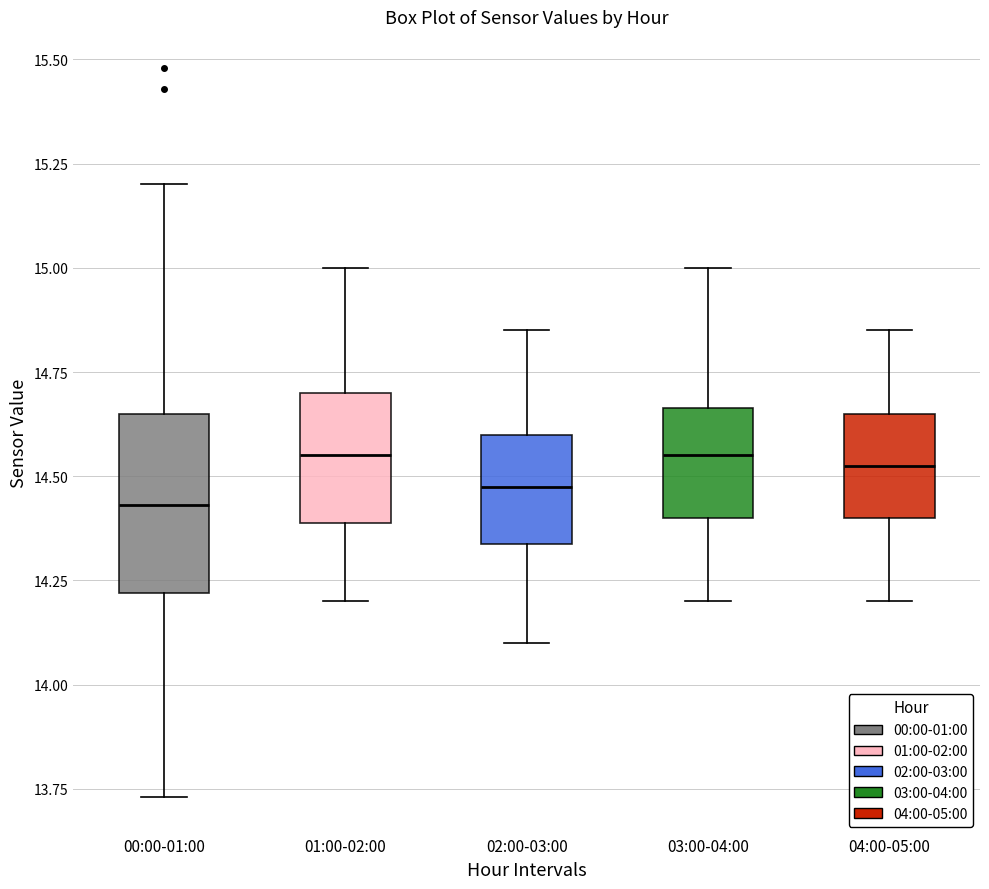

Reading left to right, transcribe this box plot: for each box, give where its median line is, the range the box spans, and where its two whiskers end, as read against the y-axis. The values are not printed on the chart, so give them approximately, as read against the axis.

00:00-01:00: median 14.45, box 14.20 to 14.65, whiskers 13.75 to 15.20
01:00-02:00: median 14.55, box 14.40 to 14.70, whiskers 14.20 to 15.00
02:00-03:00: median 14.50, box 14.35 to 14.60, whiskers 14.10 to 14.85
03:00-04:00: median 14.55, box 14.40 to 14.65, whiskers 14.20 to 15.00
04:00-05:00: median 14.55, box 14.40 to 14.65, whiskers 14.20 to 14.85